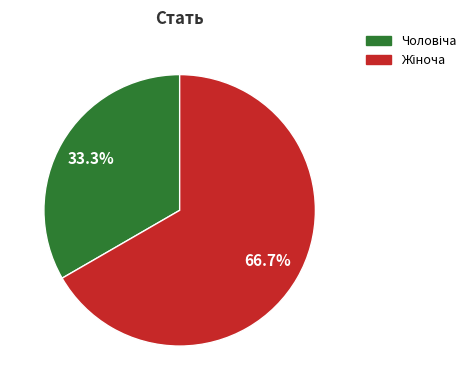

Is there a majority slice in this chart?

Yes